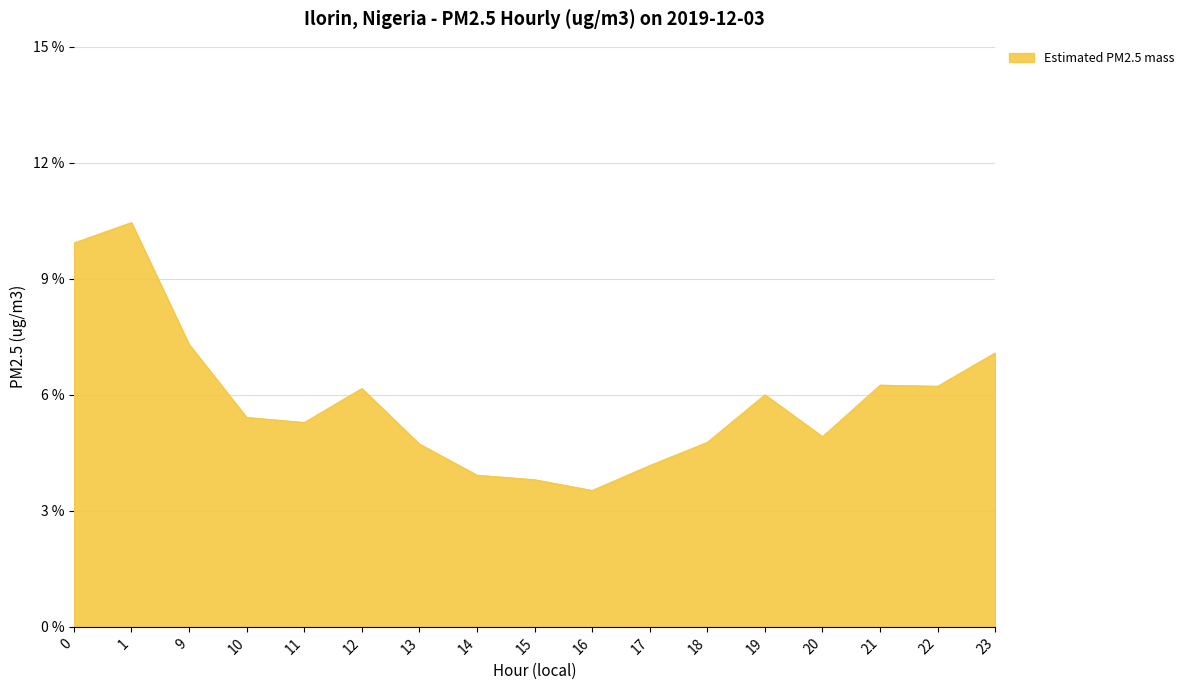

Where is the data nearest to the value 6?

19